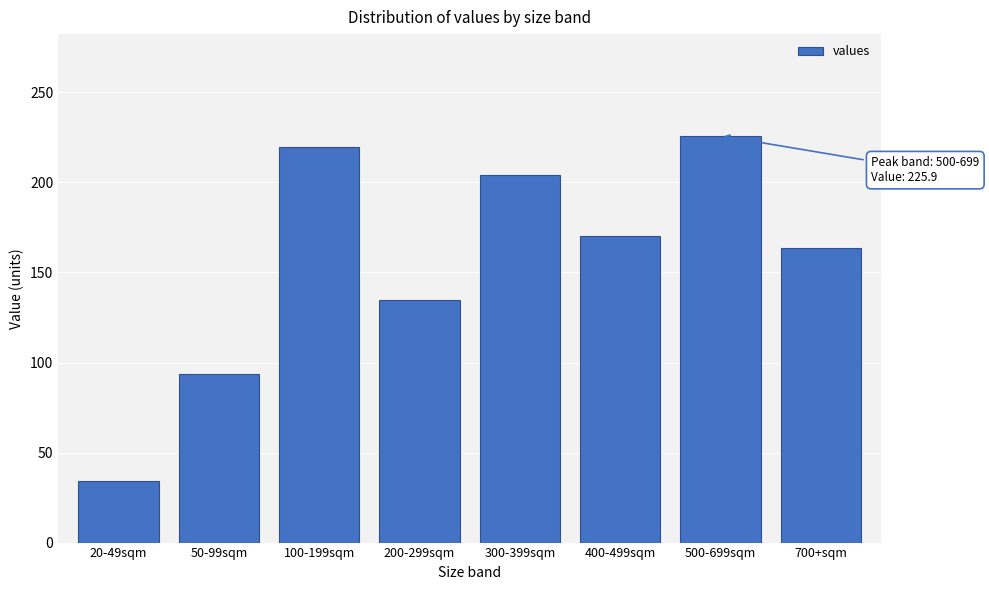

Reading left to right, extract all data points from this chart.

34.4	93.6	219.7	134.6	204.2	170.5	225.9	163.5